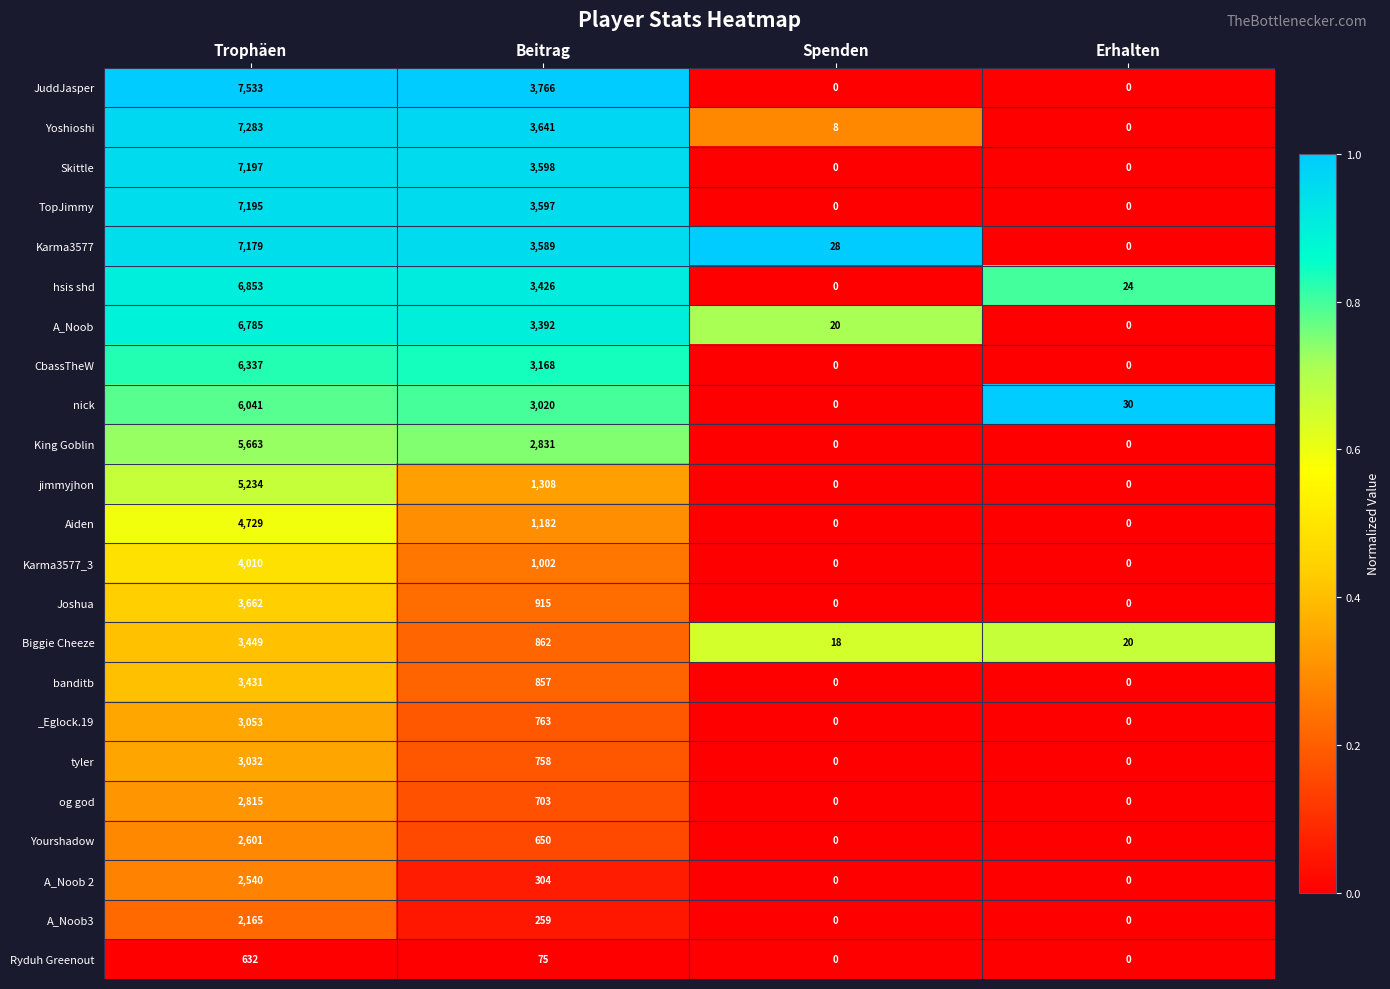

What is the total value across all series at Spenden?

74